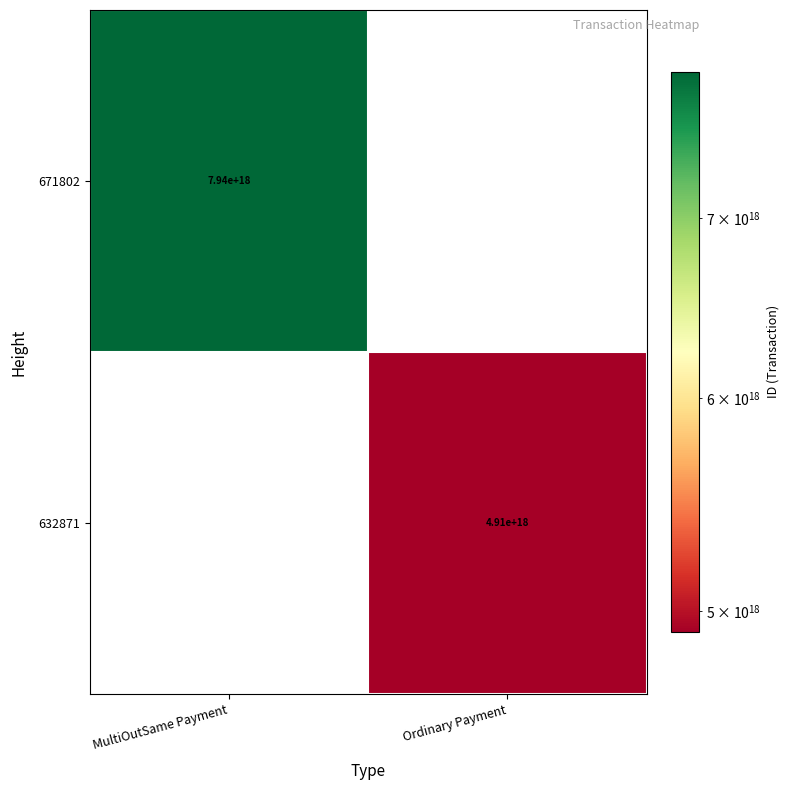

Is it true that 632871 equals 2046233711283741952 at Ordinary Payment?

False